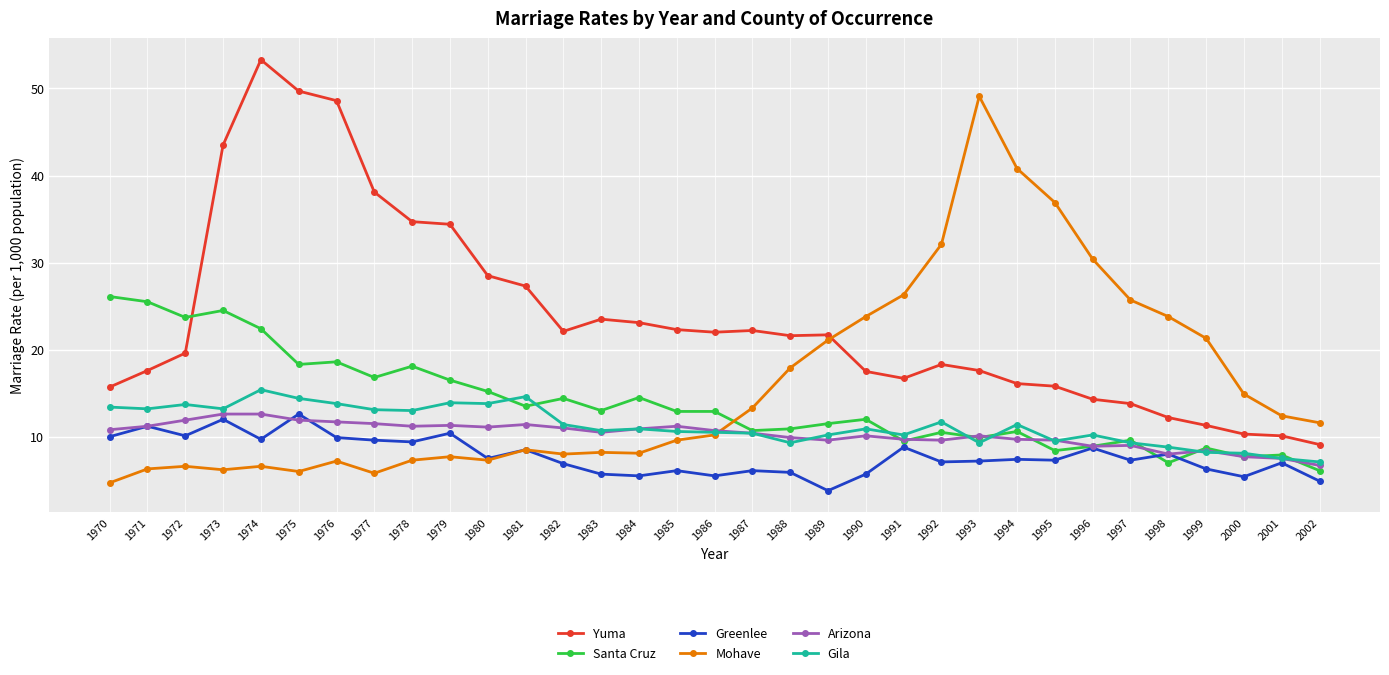

What is the sum of the Santa Cruz values at 1994 and 1993?

20.5